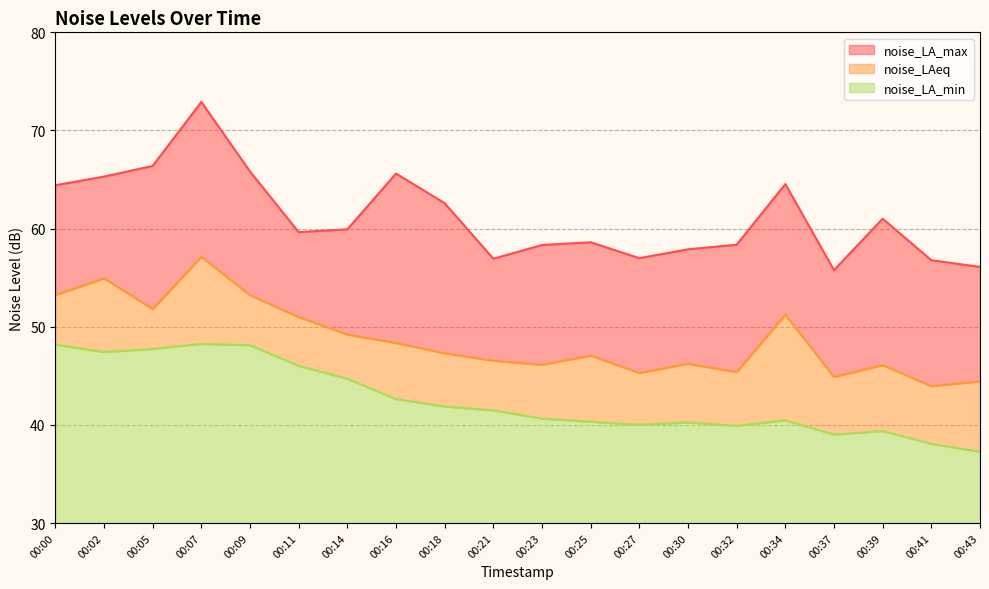

True or false: noise_LA_max and noise_LAeq cross at least once.

False